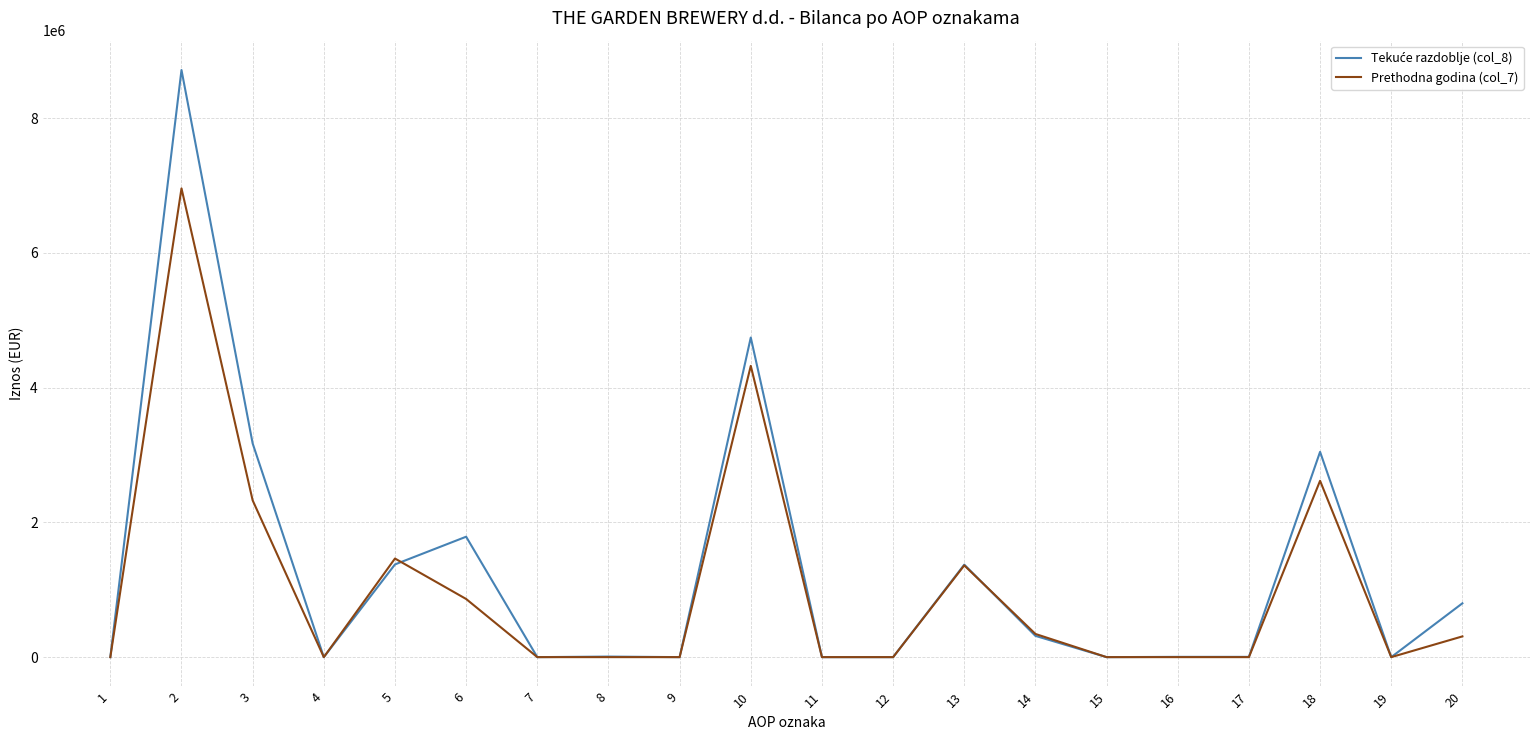

What is the greatest value displayed?

8716062